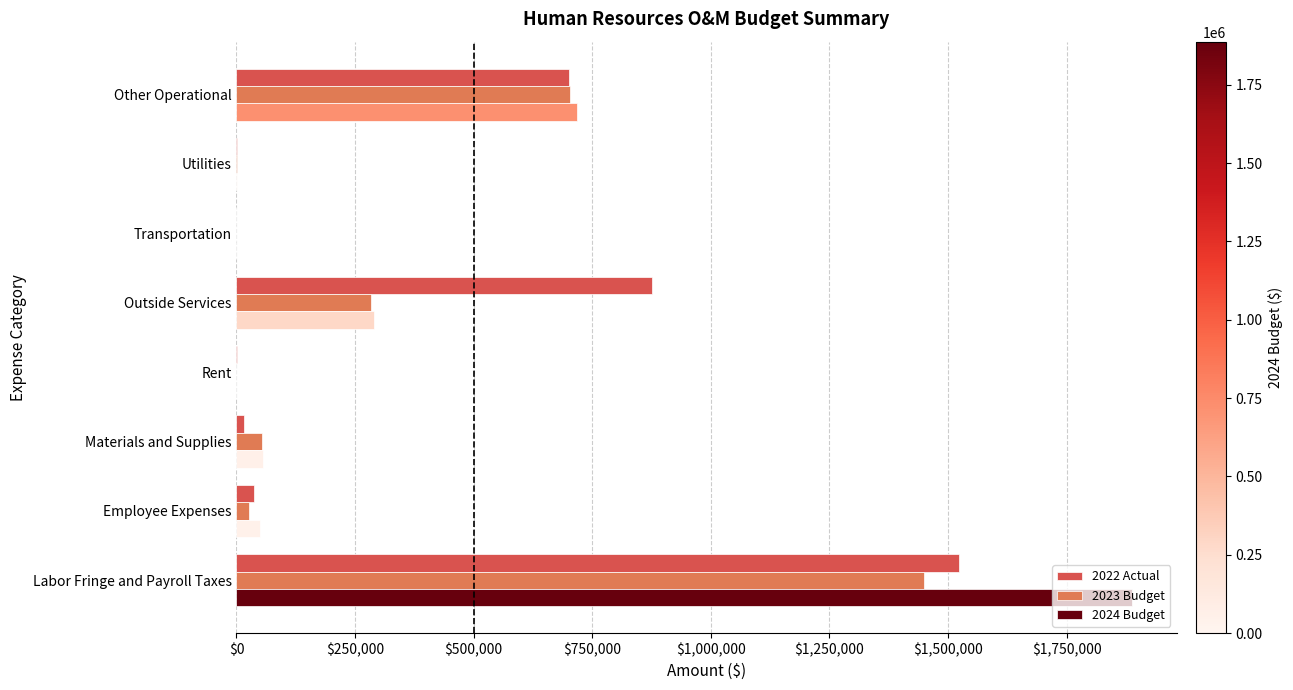

What is the maximum value for 2024 Budget?

1887342.2